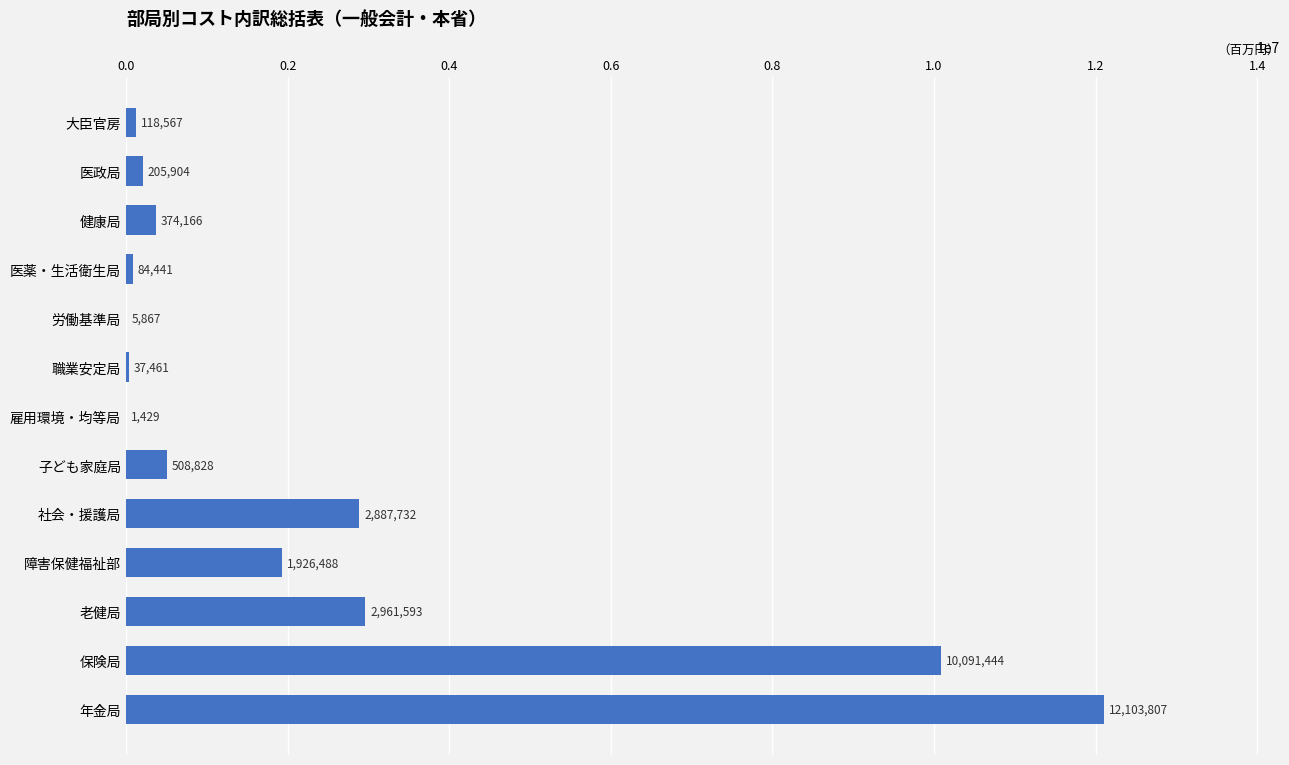

The chart shows a value of 2739816 at 障害保健福祉部. True or false?

False